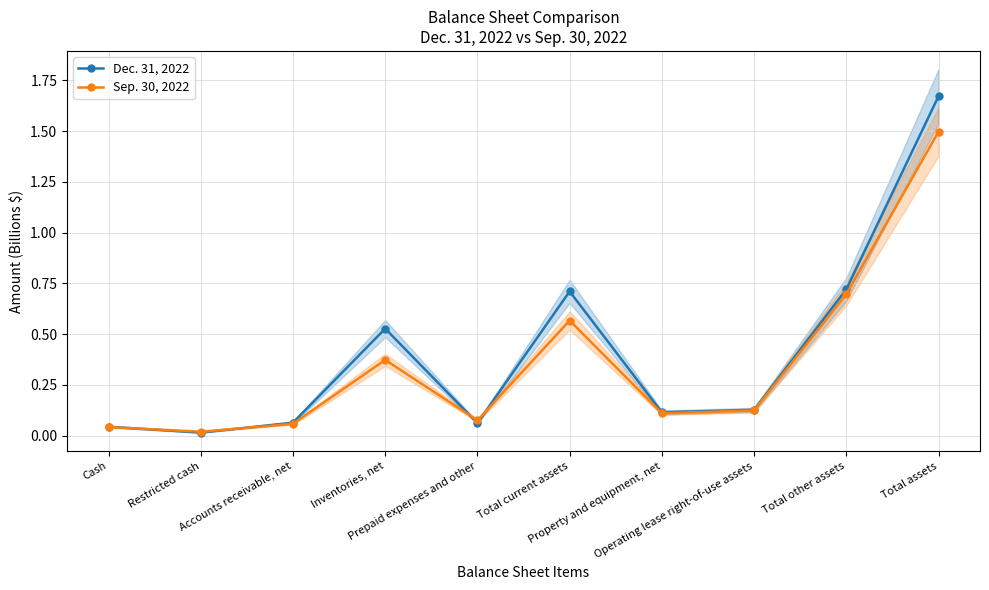

Where is the first local minimum for Dec. 31, 2022?

Restricted cash